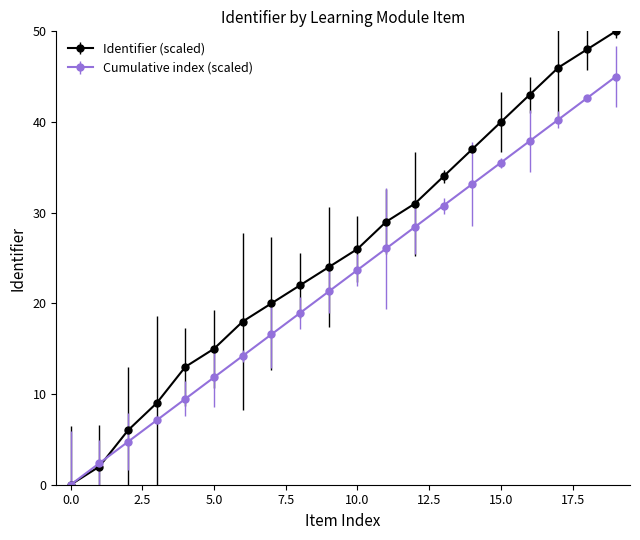

List the series in order of their peak value, lowest first.

Cumulative index (scaled), Identifier (scaled)